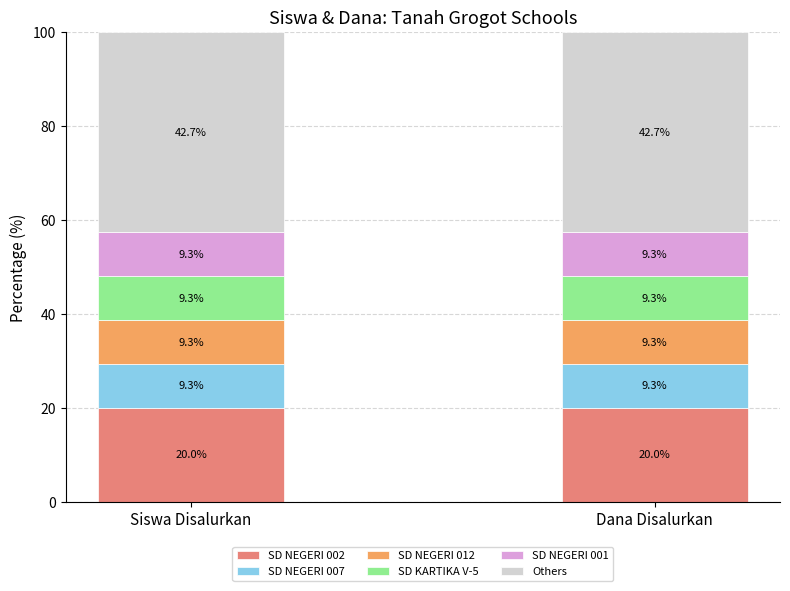

The SD NEGERI 002 series shows 8.6 at Siswa Disalurkan. True or false?

False